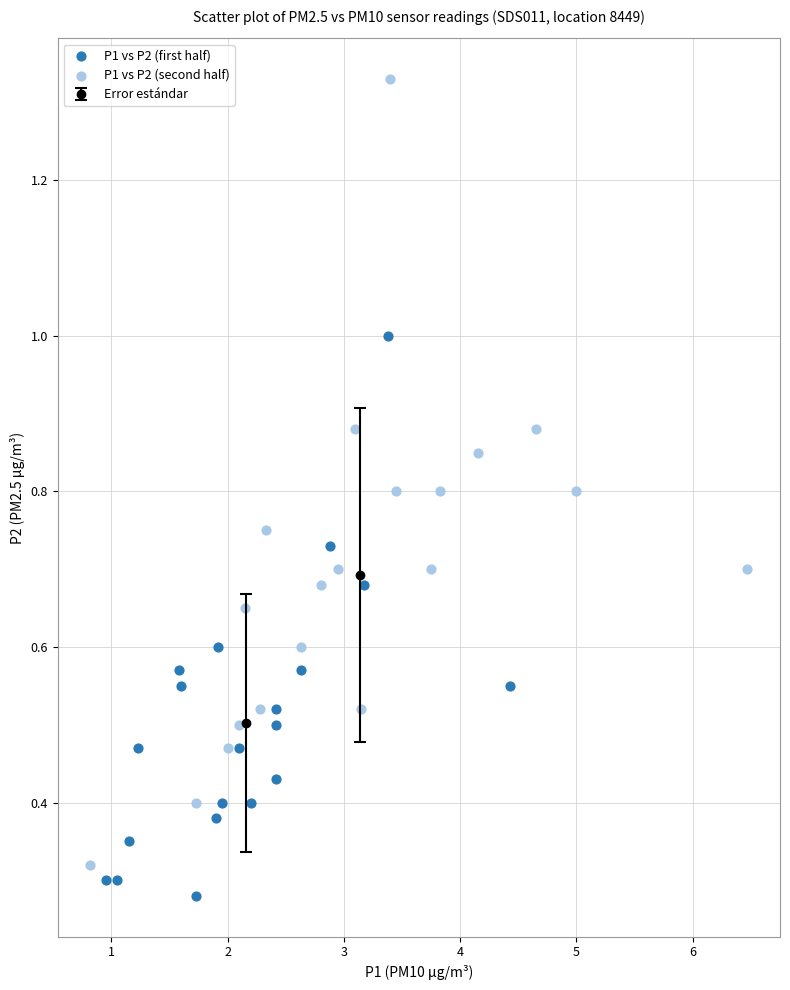

Which series has the widest spread of Y values?

P1 vs P2 (second half)